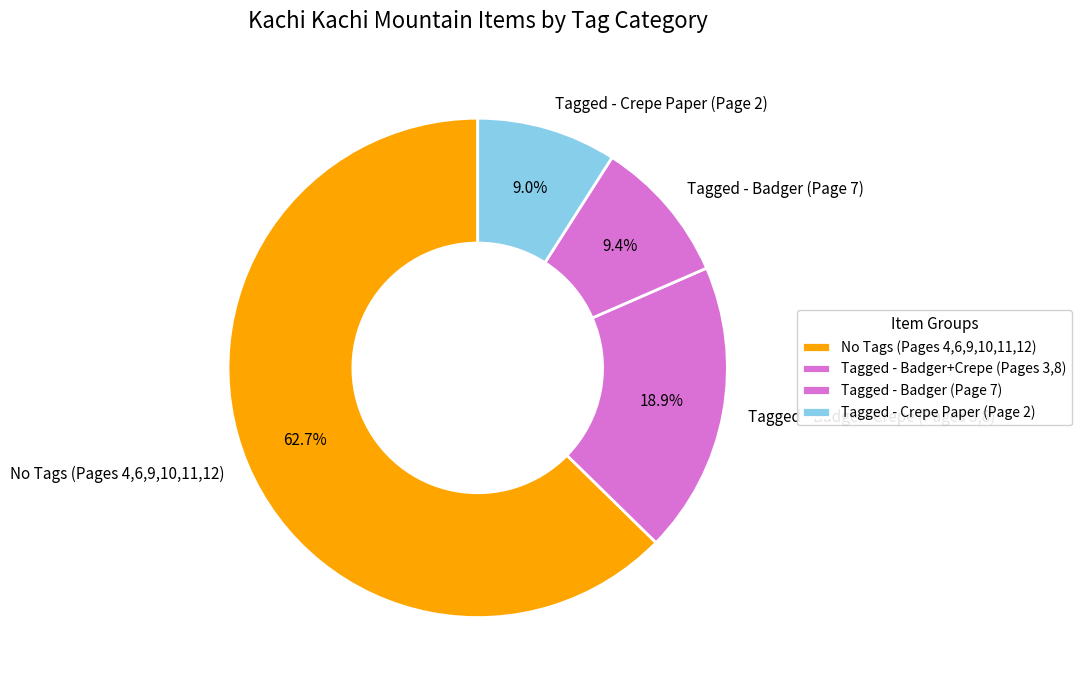

To the nearest percent, what is the average slice percentage?

25%